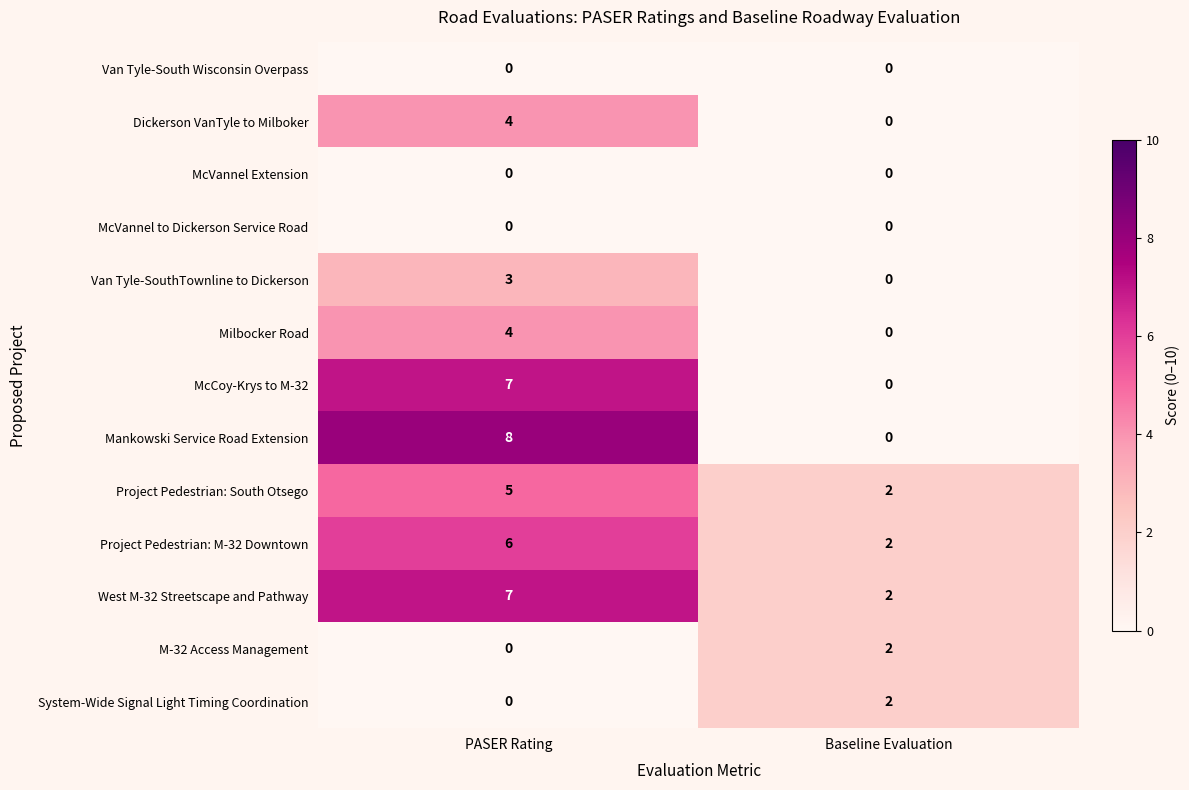

How many data points does each series have?

2